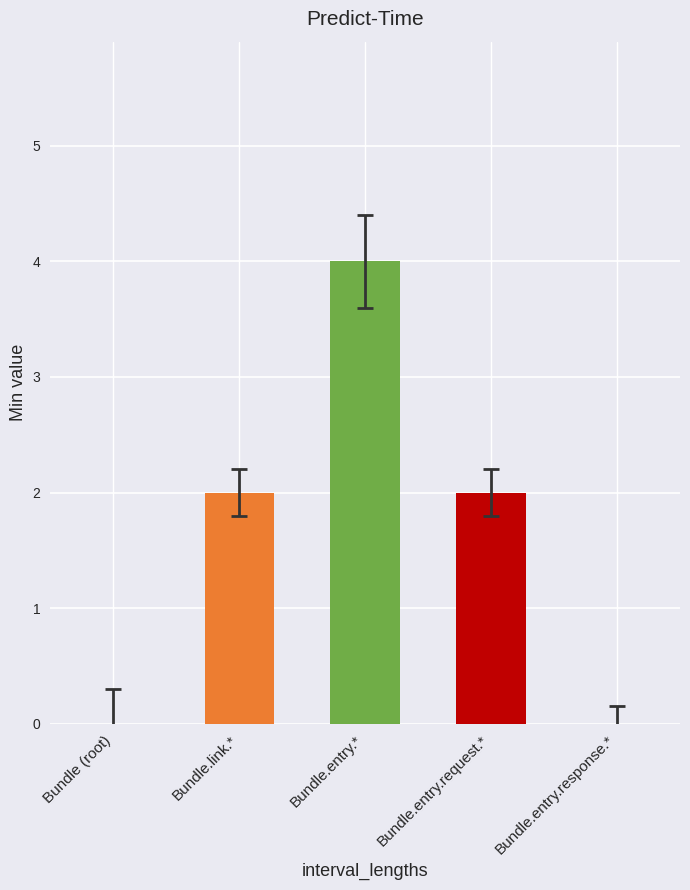

Count the number of data series in this chart.

1